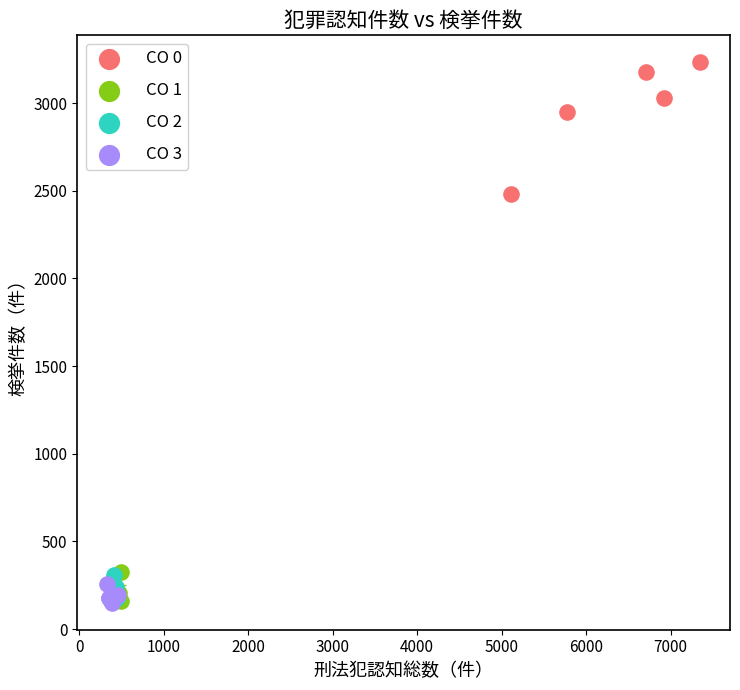

Which series has the largest Y range (max minus min)?

CO 0